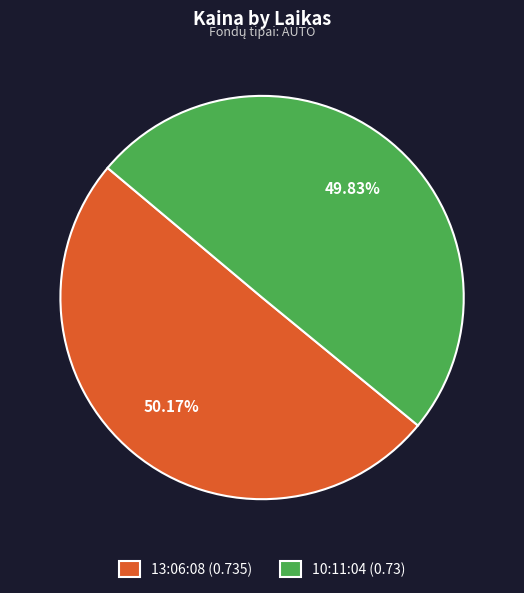

Is there any slice that represents more than half of the pie?

Yes